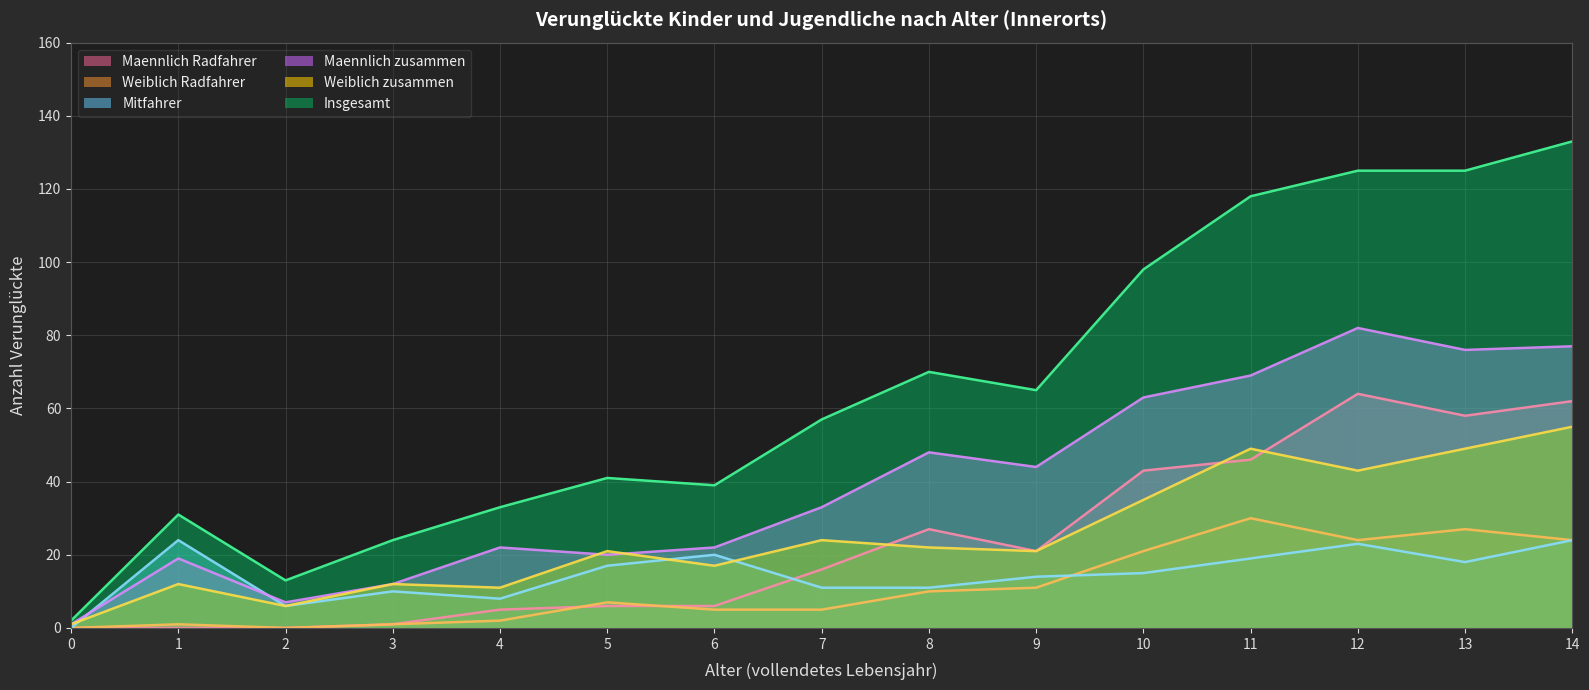

Reading left to right, what are all the values shown in this chart?

Maennlich zusammen: 0=1	1=19	2=7	3=12	4=22	5=20	6=22	7=33	8=48	9=44	10=63	11=69	12=82	13=76	14=77
Weiblich zusammen: 0=1	1=12	2=6	3=12	4=11	5=21	6=17	7=24	8=22	9=21	10=35	11=49	12=43	13=49	14=55
Insgesamt: 0=2	1=31	2=13	3=24	4=33	5=41	6=39	7=57	8=70	9=65	10=98	11=118	12=125	13=125	14=133
Mitfahrer: 0=0	1=24	2=6	3=10	4=8	5=17	6=20	7=11	8=11	9=14	10=15	11=19	12=23	13=18	14=24
Maennlich Radfahrer: 0=0	1=0	2=0	3=1	4=5	5=6	6=6	7=16	8=27	9=21	10=43	11=46	12=64	13=58	14=62
Weiblich Radfahrer: 0=0	1=1	2=0	3=1	4=2	5=7	6=5	7=5	8=10	9=11	10=21	11=30	12=24	13=27	14=24